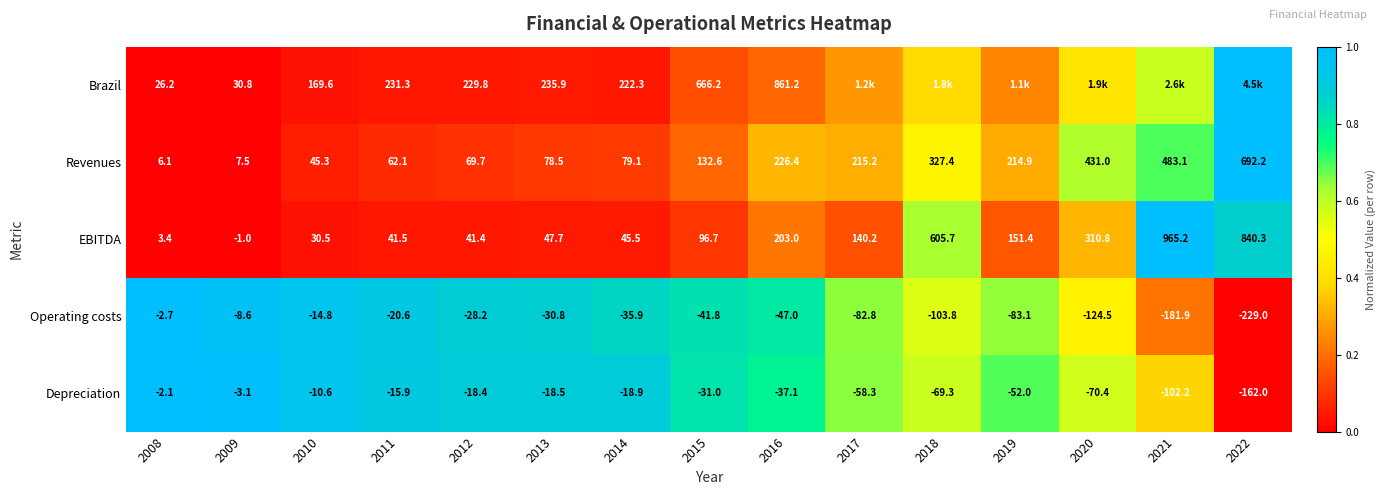

At 2012, list the series in order from largest to smallest.

Brazil, Revenues, EBITDA, Depreciation, Operating costs